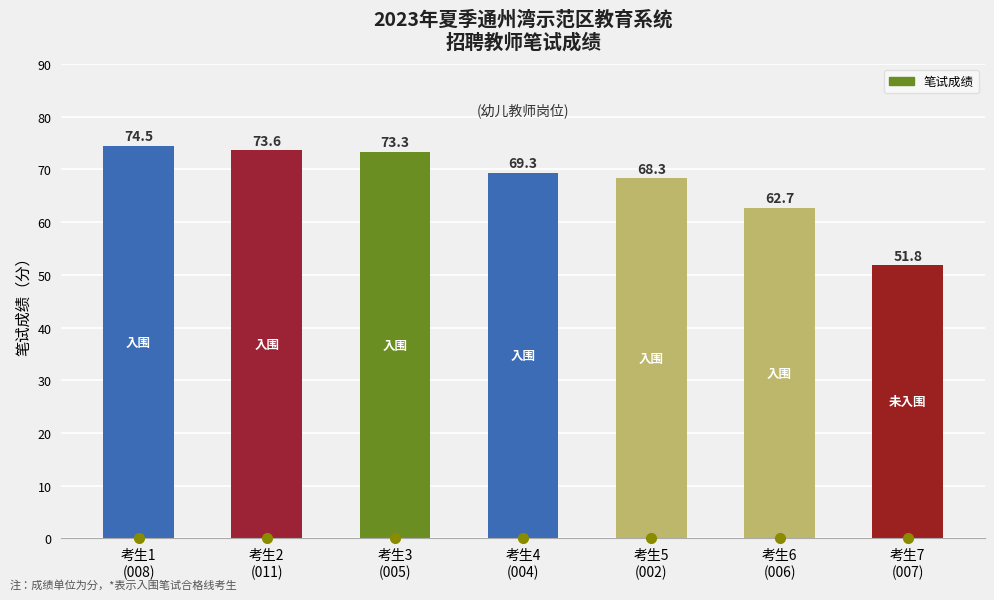

How many bars are there in total?

7